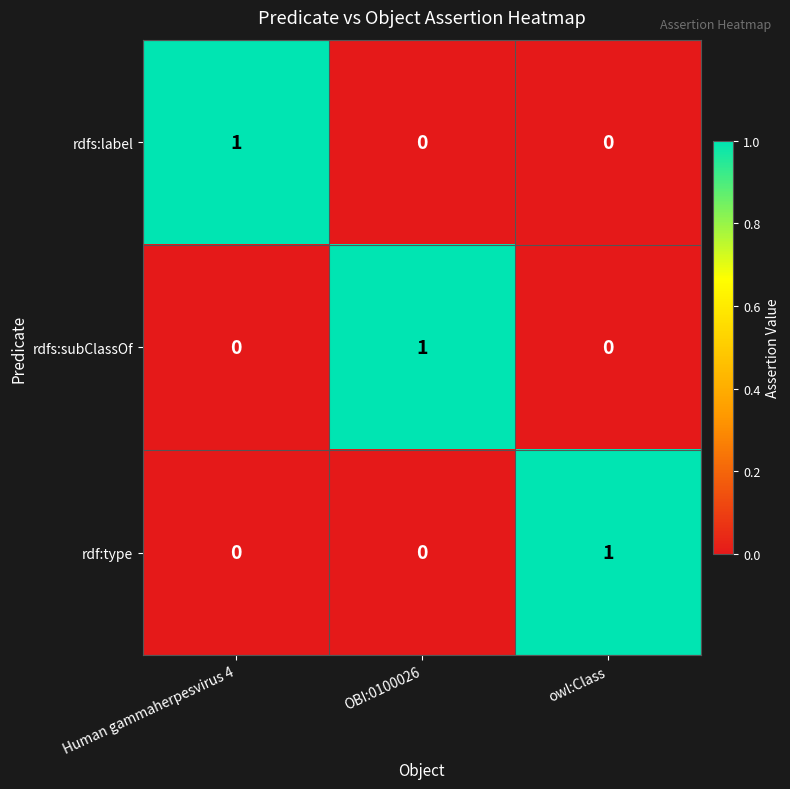

How many rdf:type values are between 0 and 1?

3